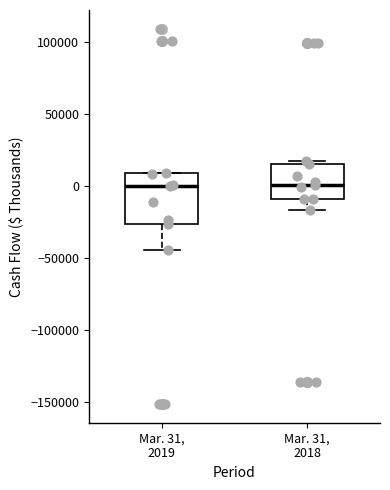

Comparing the boxes themselves (not the whiskers), which one is the tallest?

Mar. 31, 2019